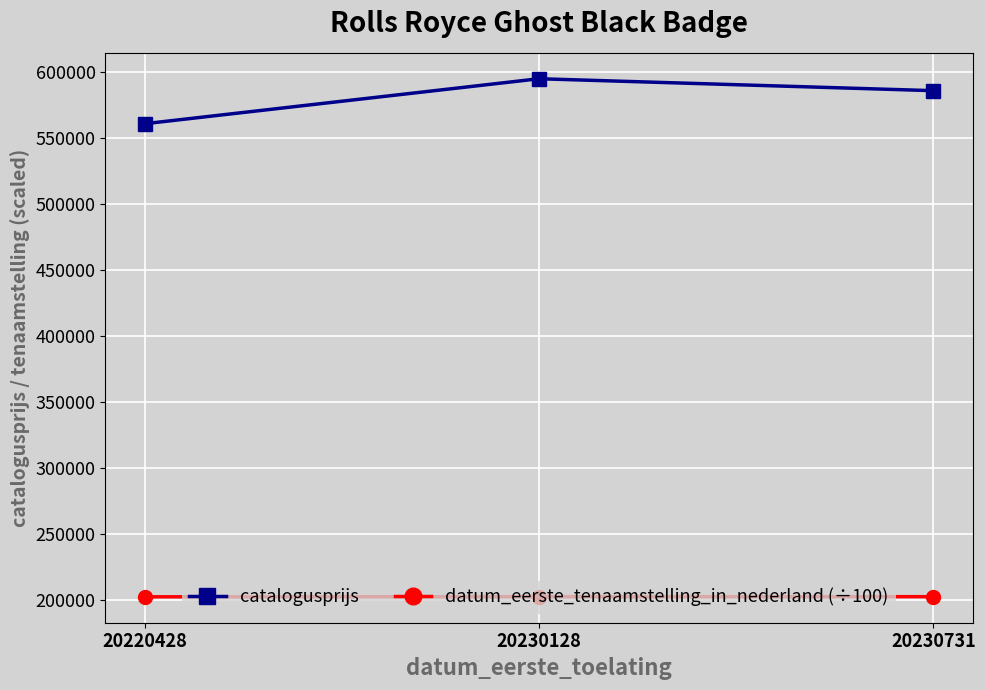

How many lines are shown in the chart?

2